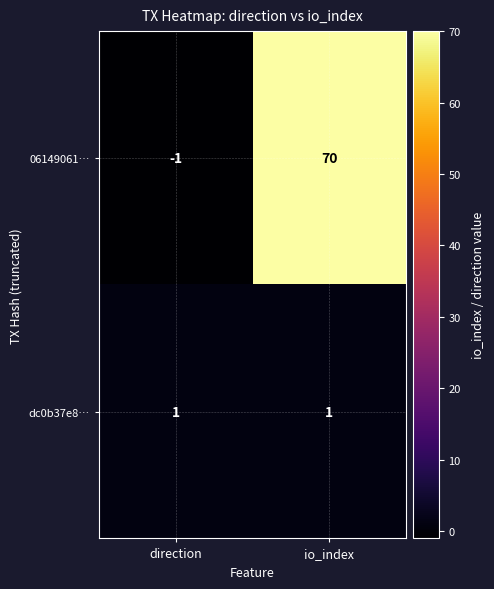

What is the difference between the 06149061… values at io_index and direction?

71